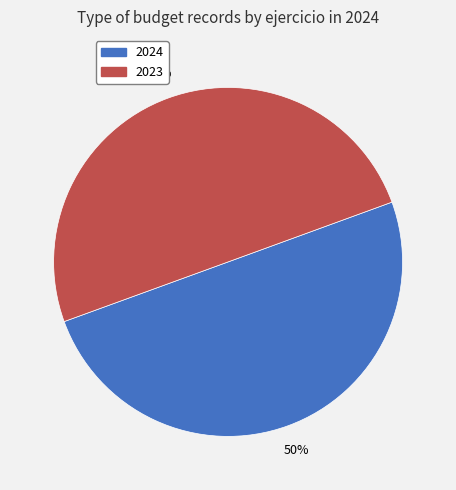

What is the ratio of the value at 2024 to the value at 2023?

1.0